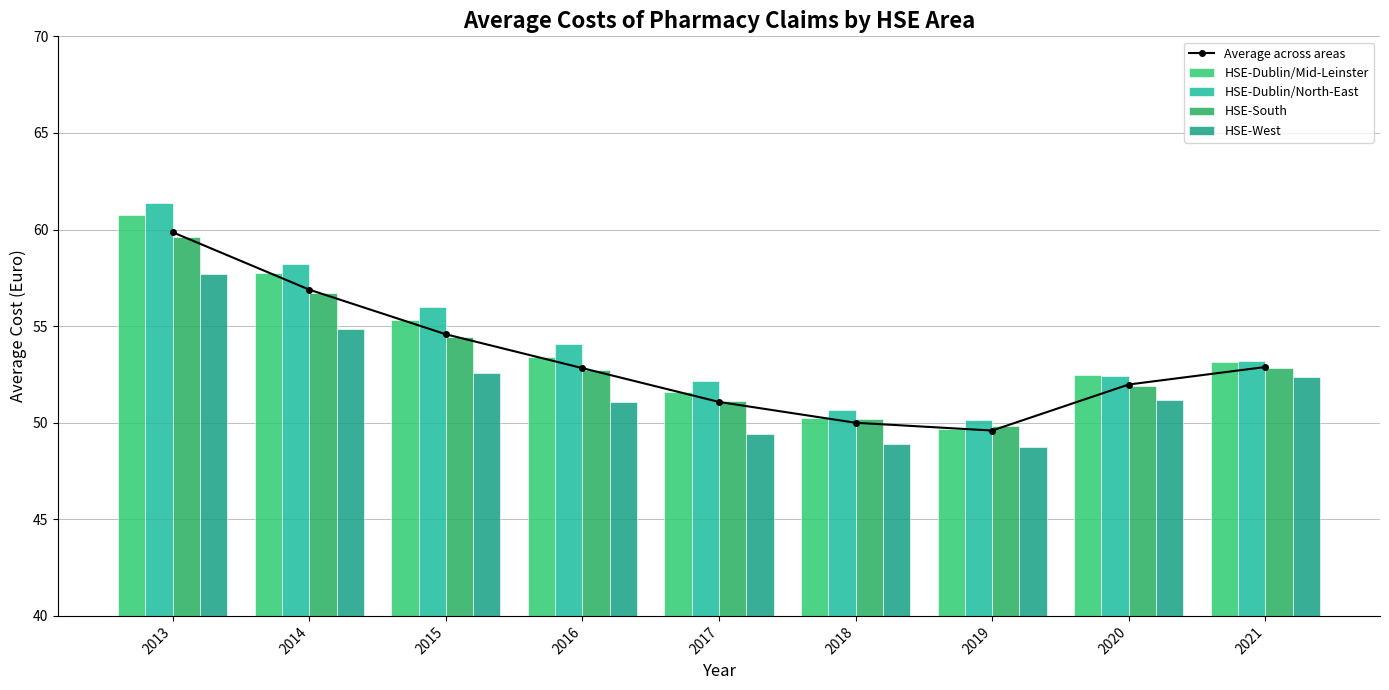

At which category is the sum across all series the highest?

2013